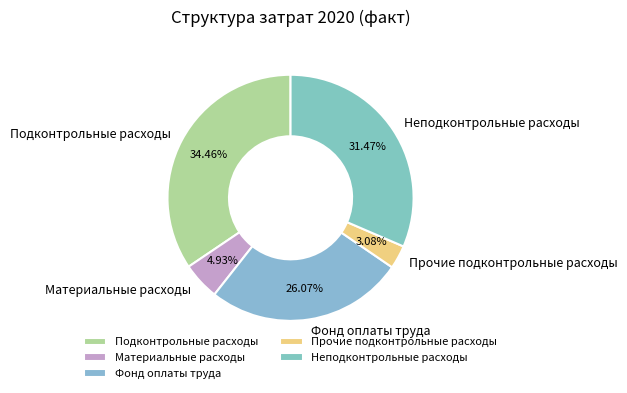

Combined, what portion of the pie is Материальные расходы and Прочие подконтрольные расходы?

8.0%